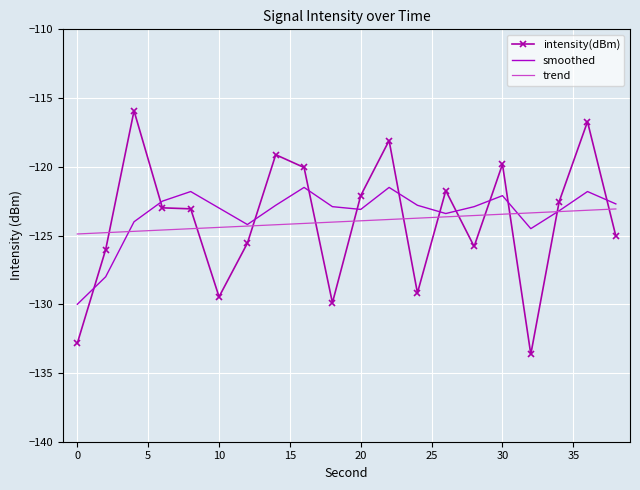

List the series in order of their peak value, lowest first.

trend, smoothed, intensity(dBm)